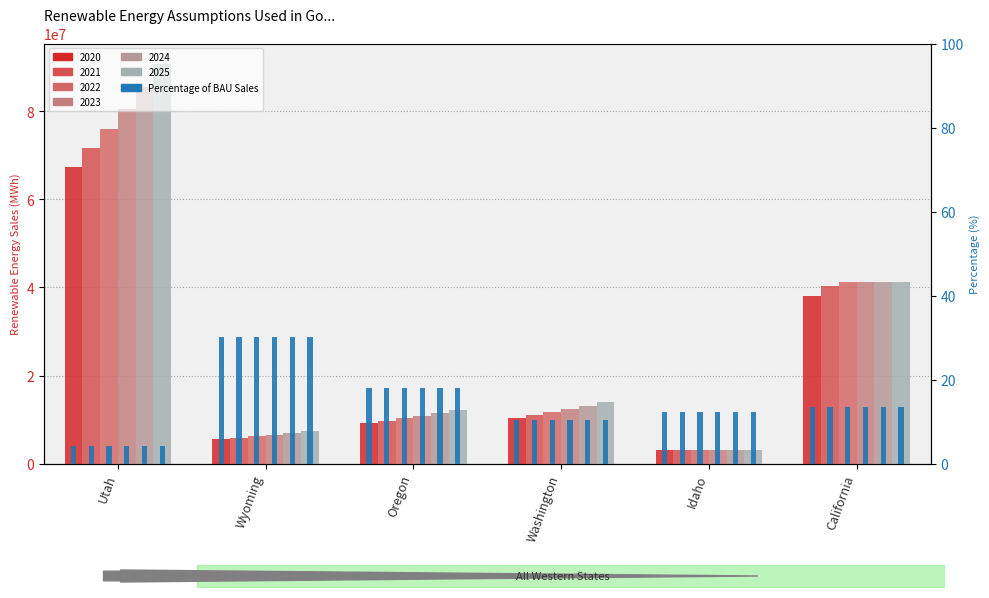

Between Utah and Oregon, which is larger?

Utah